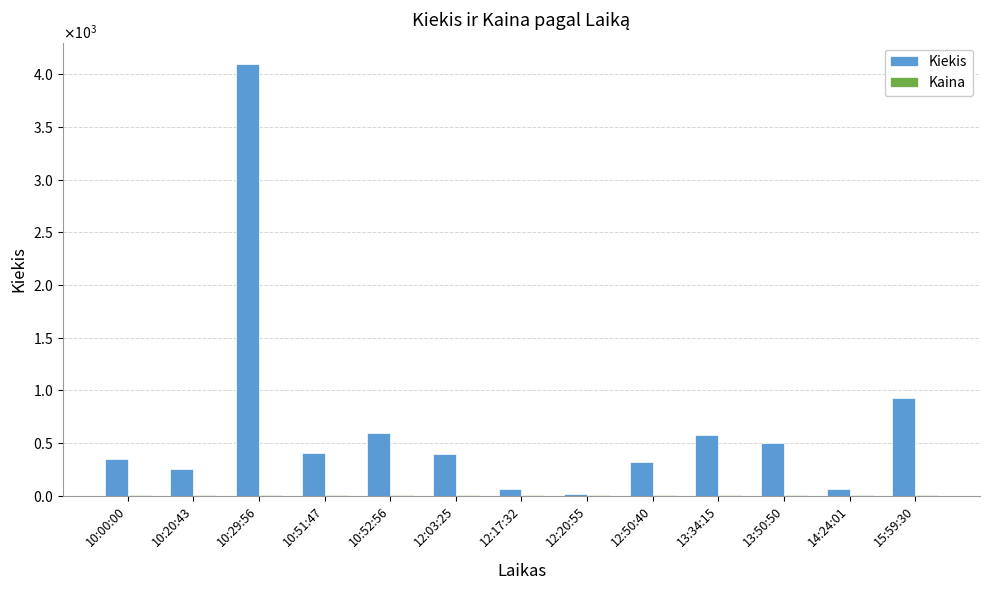

What is the minimum value for Kaina?

4.0